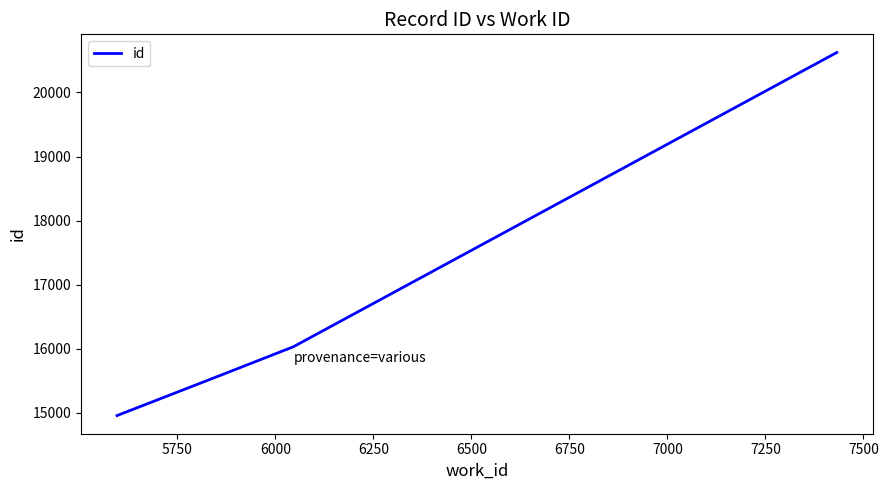

True or false: the data has more than 2 interior local peaks.

False